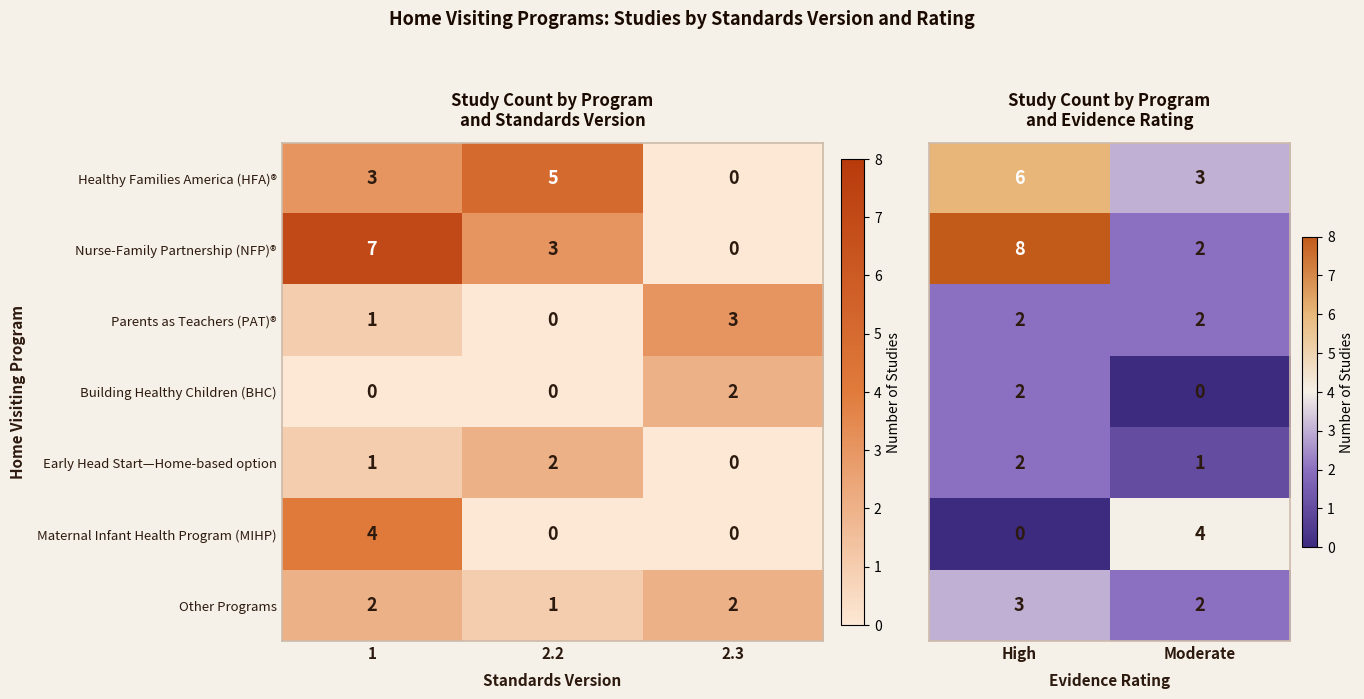

At how many categories does at least one series exceed 7?

1